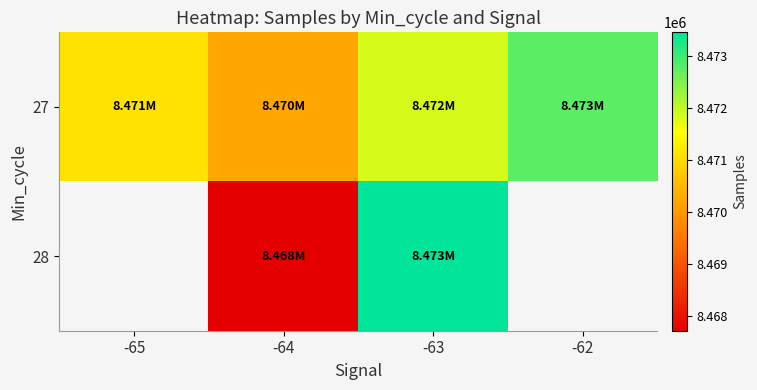

True or false: 27 has a value of 13196829.2 at -62.

False